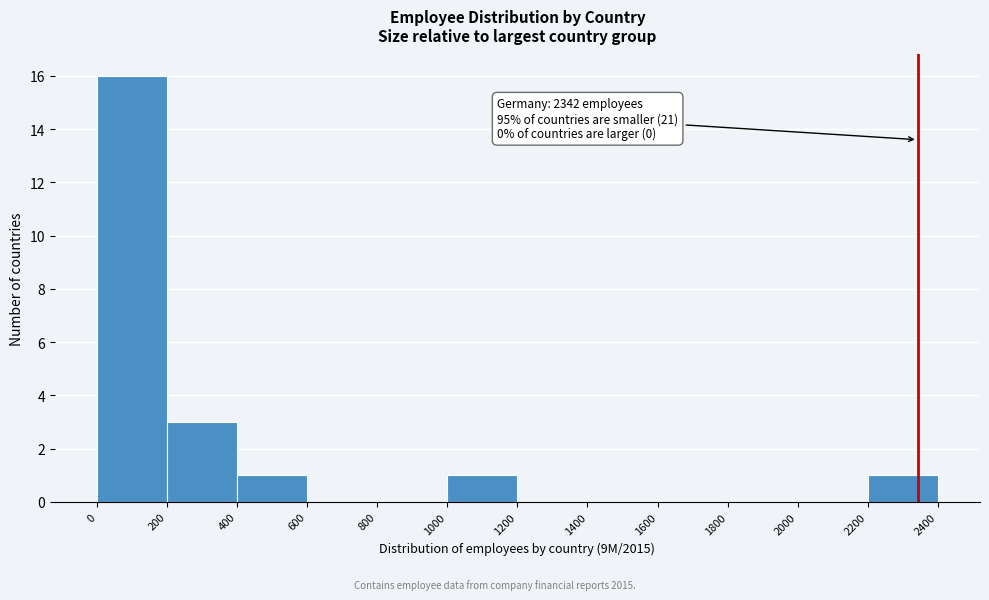

Over which range of the x-axis is the bar tallest?

0 to 200